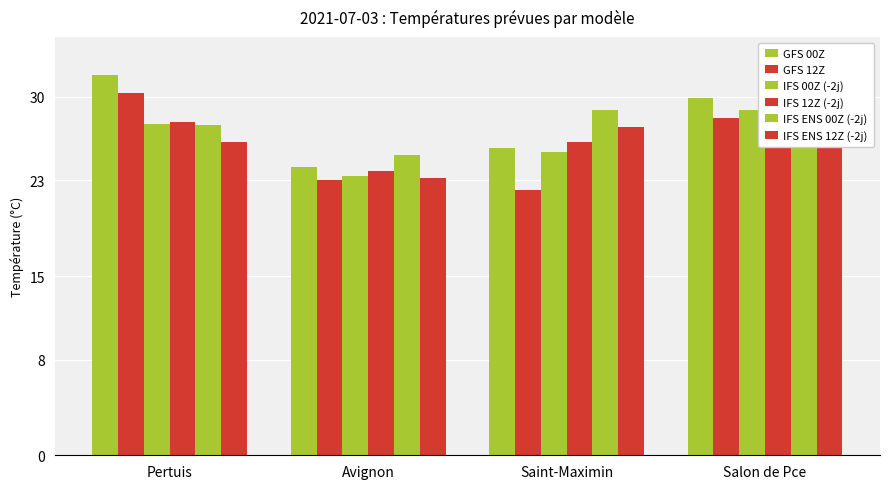

Read the IFS ENS 12Z (-2j) value at Saint-Maximin.

27.5